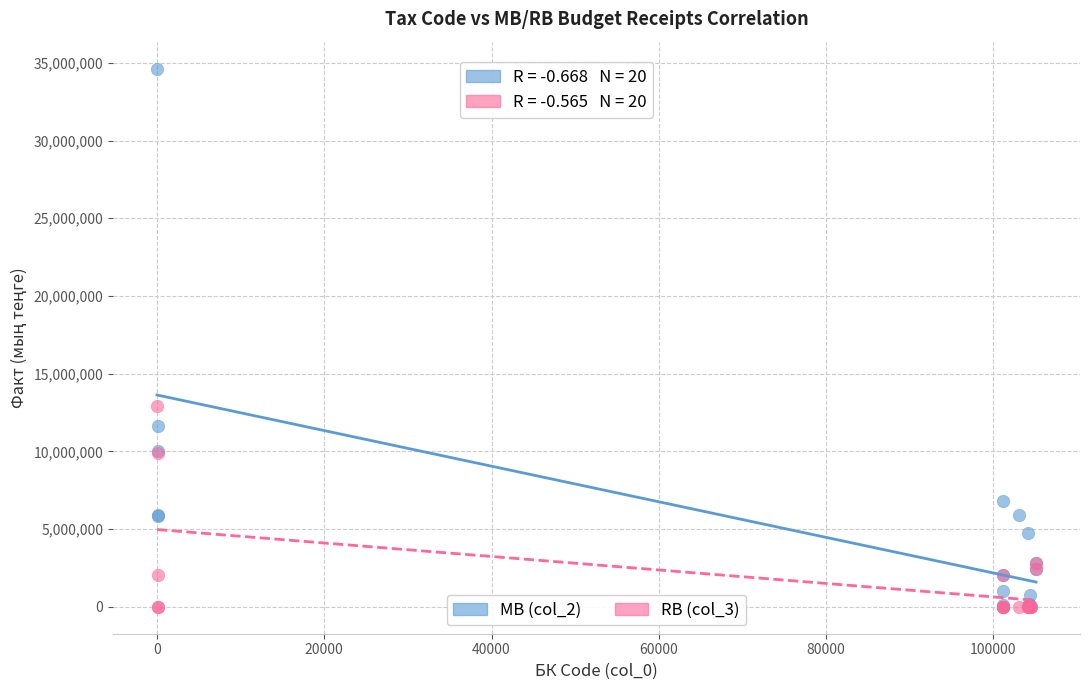

Across all series, what Y value is closest to 17314216?

12926568